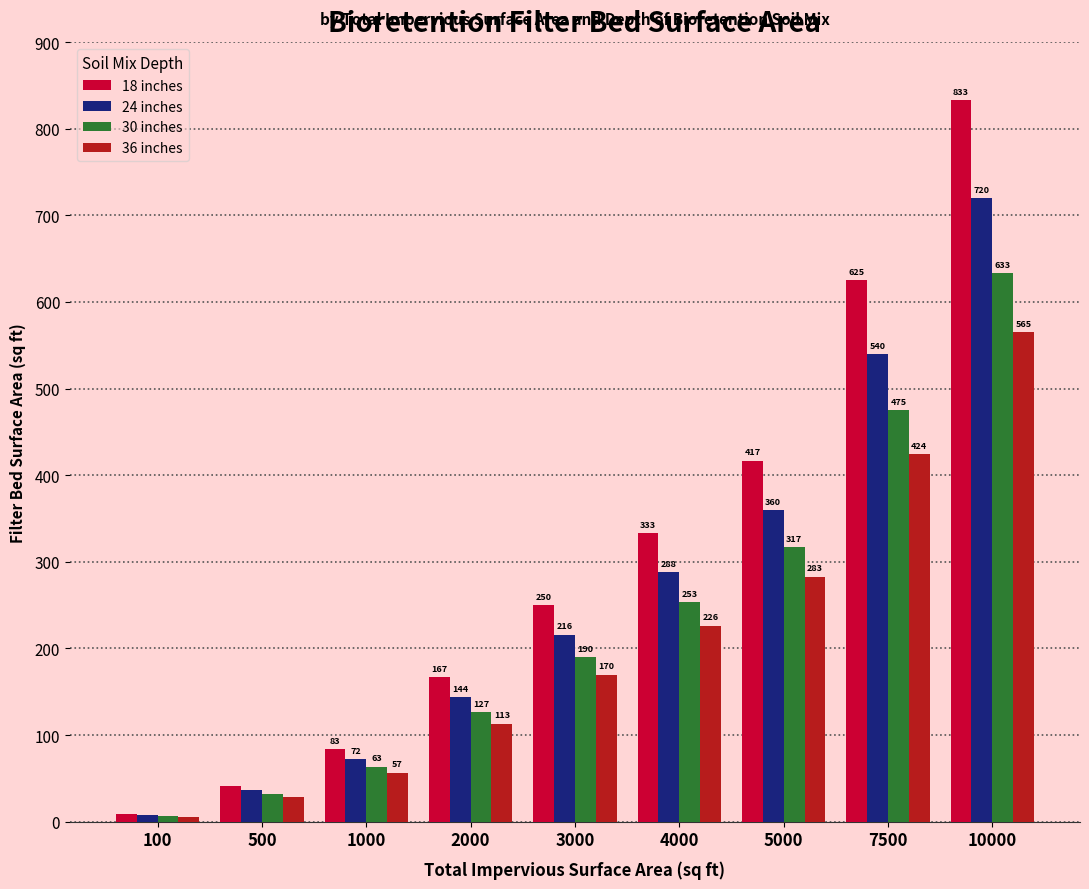

What is the difference between the 24 inches values at 5000 and 3000?

143.9